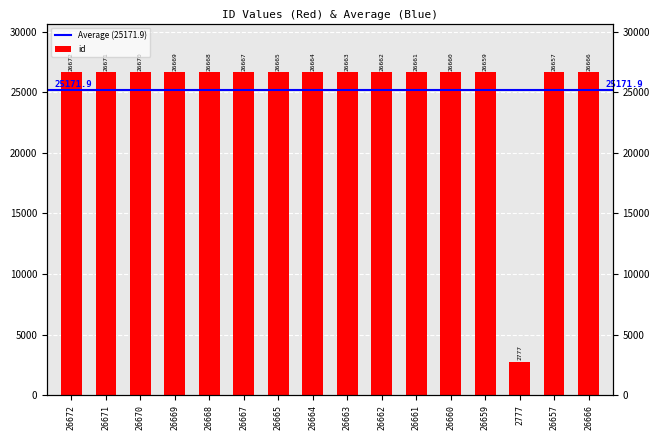

List the labels in order of value, smallest first.

2777, 26657, 26659, 26660, 26661, 26662, 26663, 26664, 26665, 26666, 26667, 26668, 26669, 26670, 26671, 26672